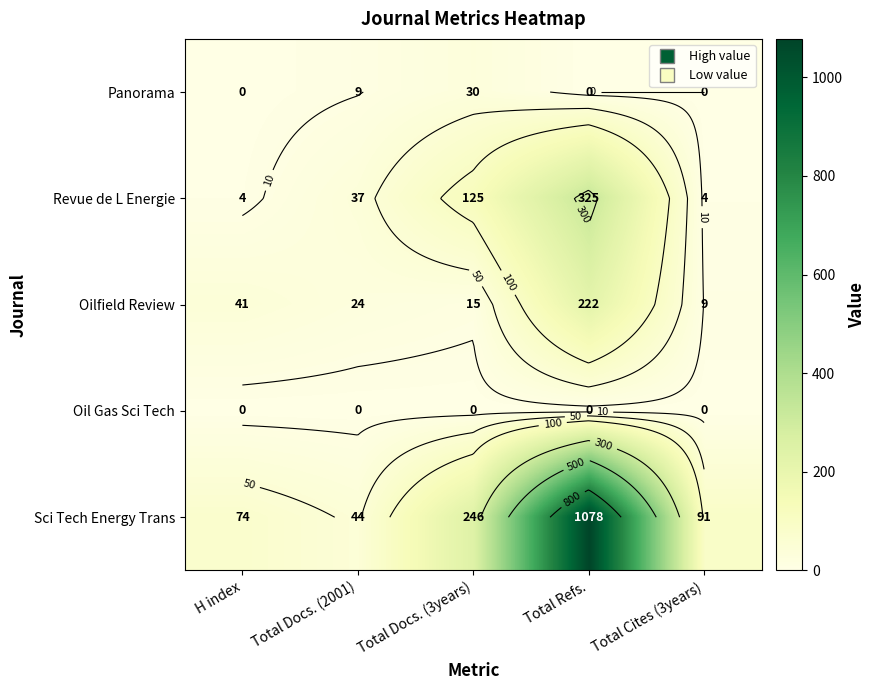

List the series in order of their peak value, highest first.

Sci Tech Energy Trans, Revue de L Energie, Oilfield Review, Panorama, Oil Gas Sci Tech